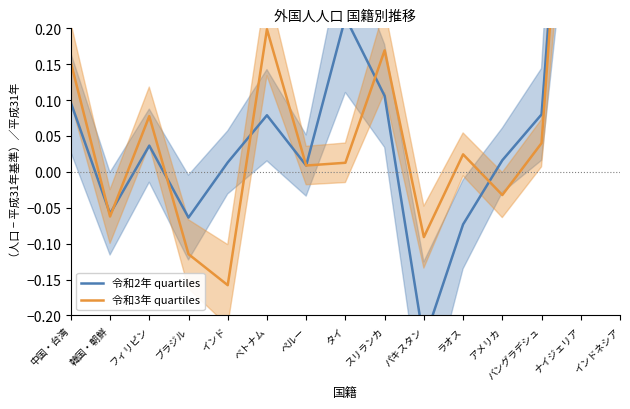

The 令和2年 quartiles series shows 0.0 at フィリピン. True or false?

True